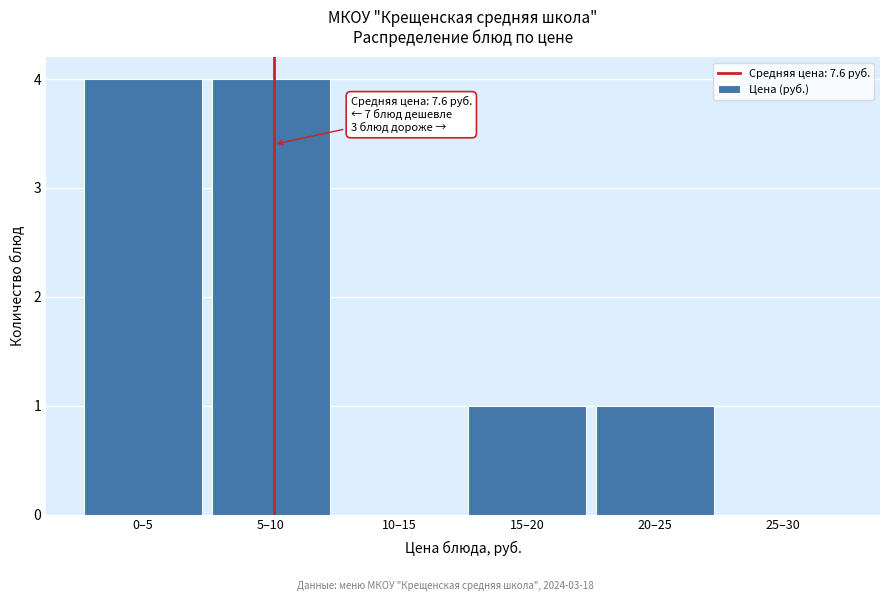

Reading left to right, extract all data points from this chart.

0–5=4	5–10=4	10–15=0	15–20=1	20–25=1	25–30=0